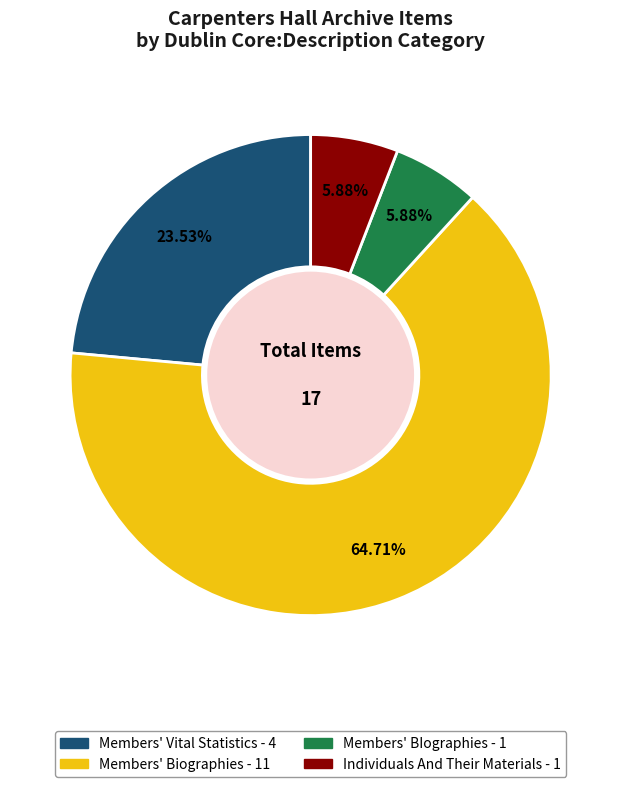

Is there a majority slice in this chart?

Yes